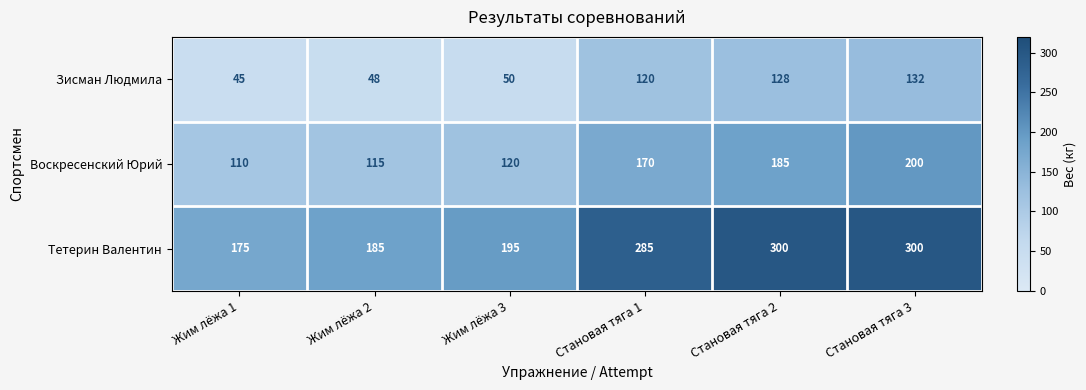

Which series has the largest total across all categories?

Тетерин Валентин